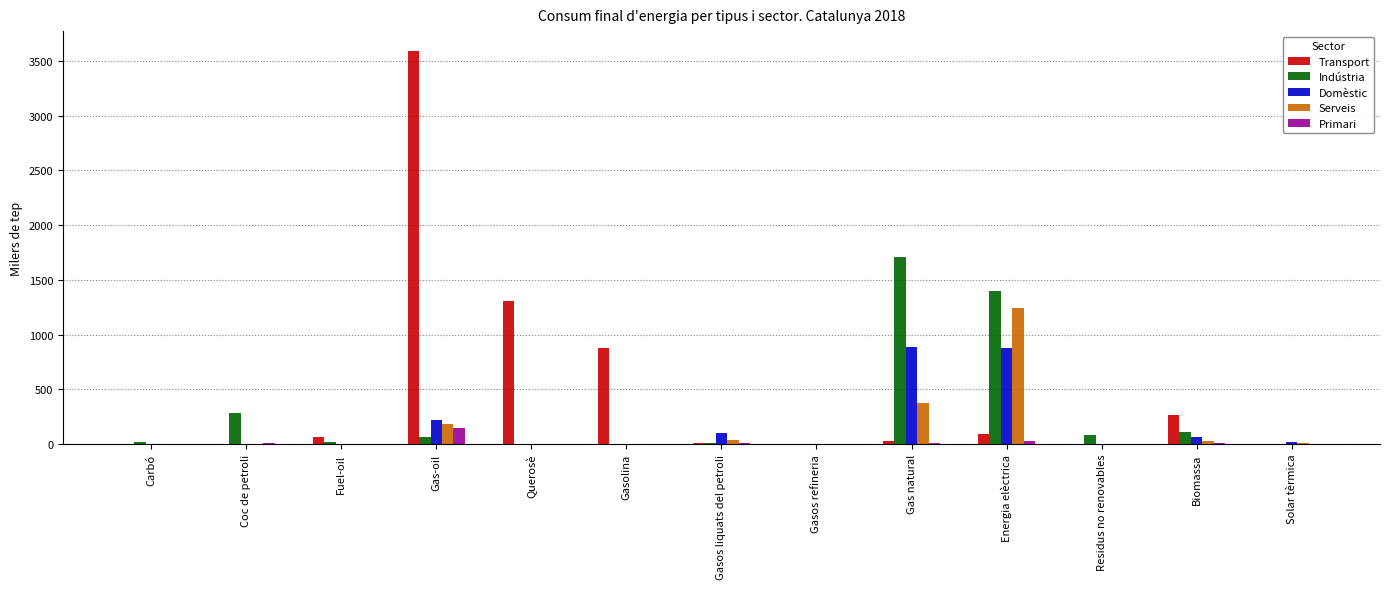

What is the spread (max minus min) of values at Solar tèrmica?

21.8